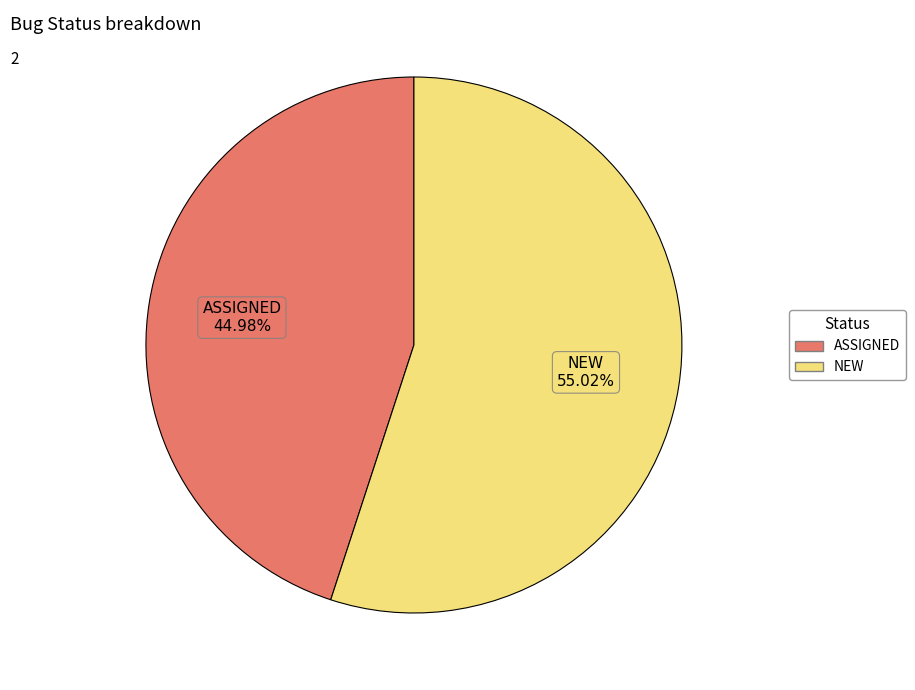

What percentage do ASSIGNED and NEW together represent?

100.0%